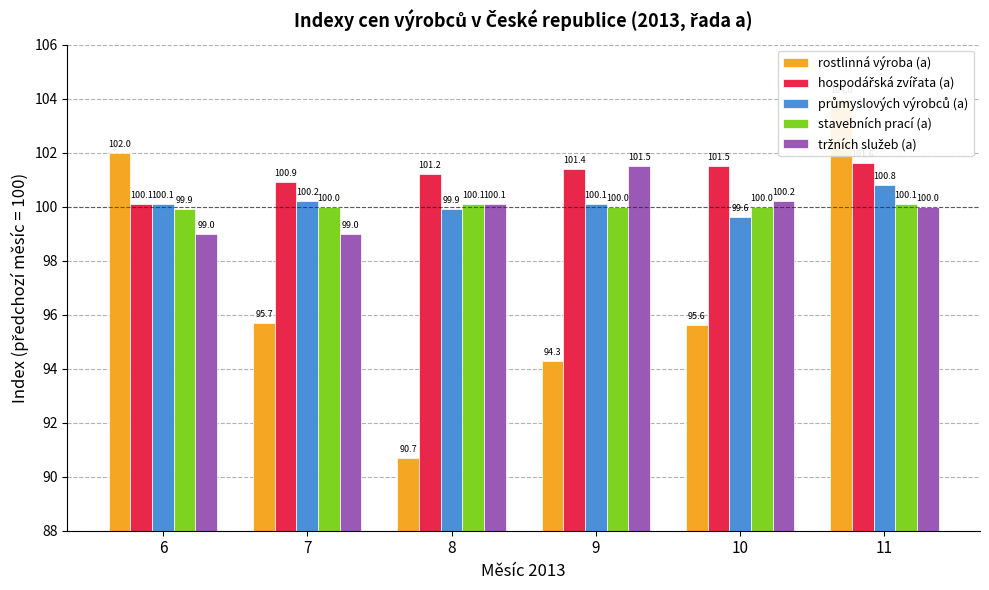

At which category does the chart reach its minimum across all series?

8